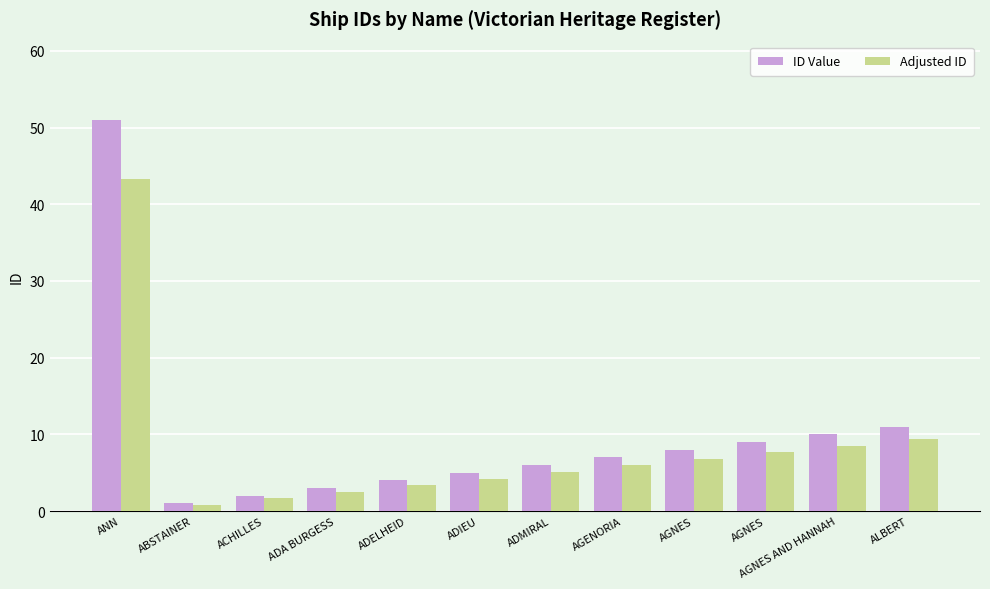

List the labels in order of ID Value value, largest first.

ANN, ALBERT, AGNES AND HANNAH, AGNES, AGNES, AGENORIA, ADMIRAL, ADIEU, ADELHEID, ADA BURGESS, ACHILLES, ABSTAINER